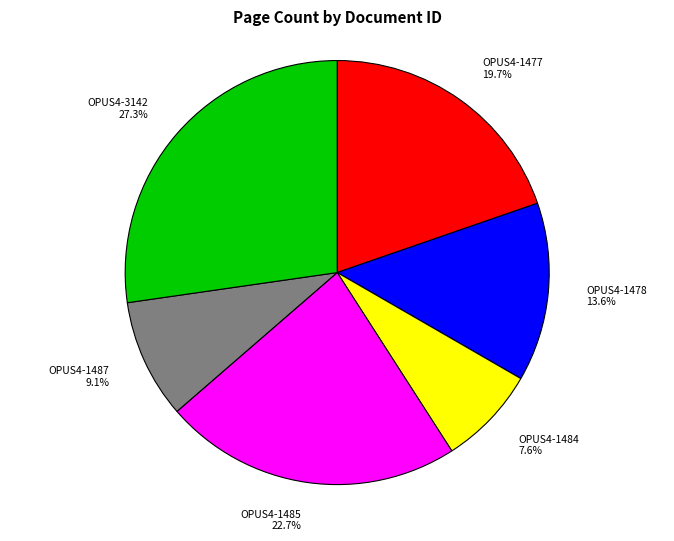

Which category has the smallest portion of the pie?

OPUS4-1484